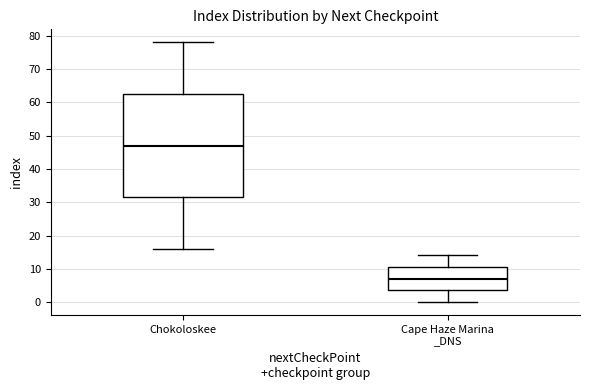

Reading left to right, read every box against the y-axis: the position of its median line, the range the box covers, and the ends of its whiskers. The values are not printed on the chart, so give them approximately, as read against the axis.

Chokoloskee: median 47, box 32 to 63, whiskers 16 to 78
Cape Haze Marina _DNS: median 7, box 4 to 11, whiskers 0 to 14